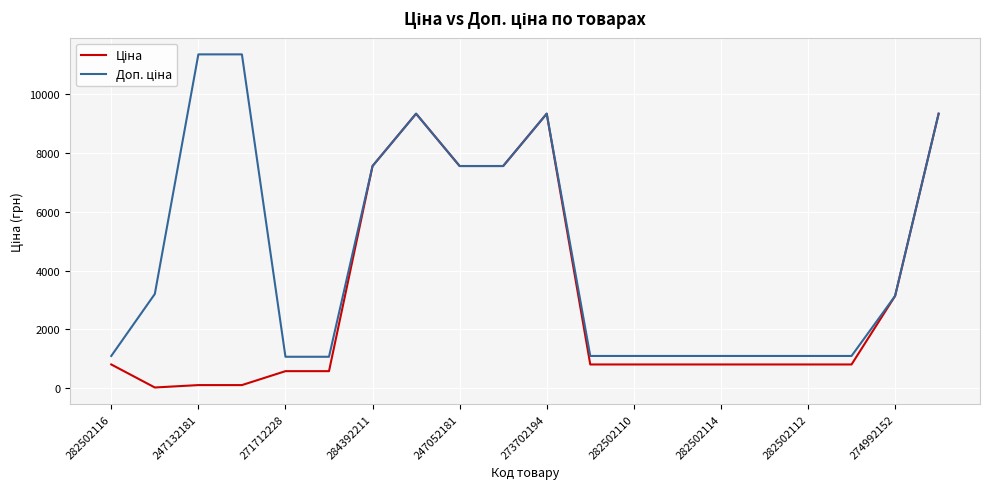

True or false: Доп. ціна has more than 0 points higher than both neighbors.

True